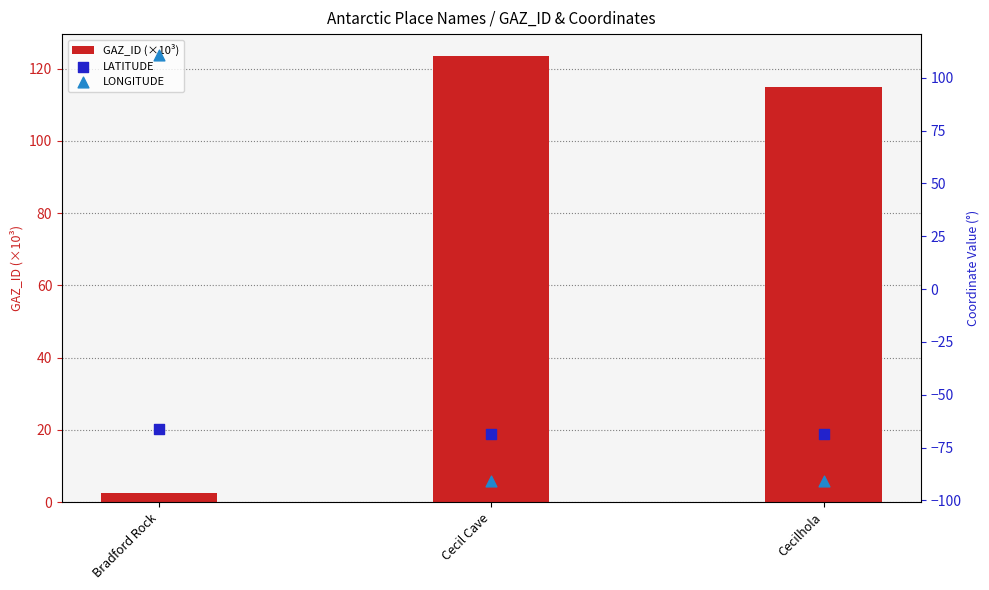

Which series has the largest total across all categories?

GAZ_ID (×10³)